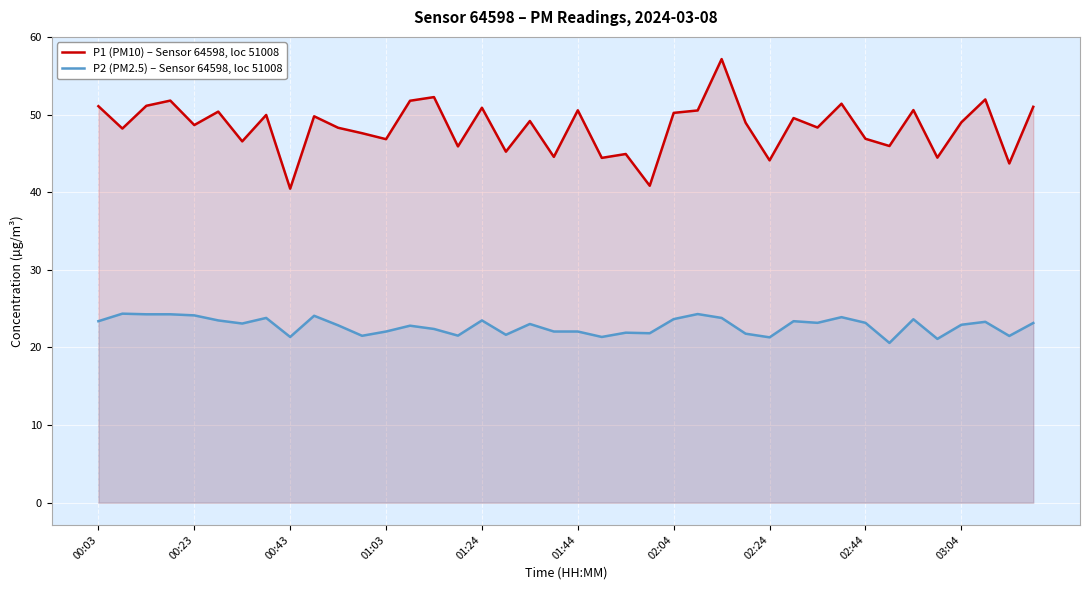

What are all the series names shown in the legend?

P1 (PM10) – Sensor 64598, loc 51008, P2 (PM2.5) – Sensor 64598, loc 51008